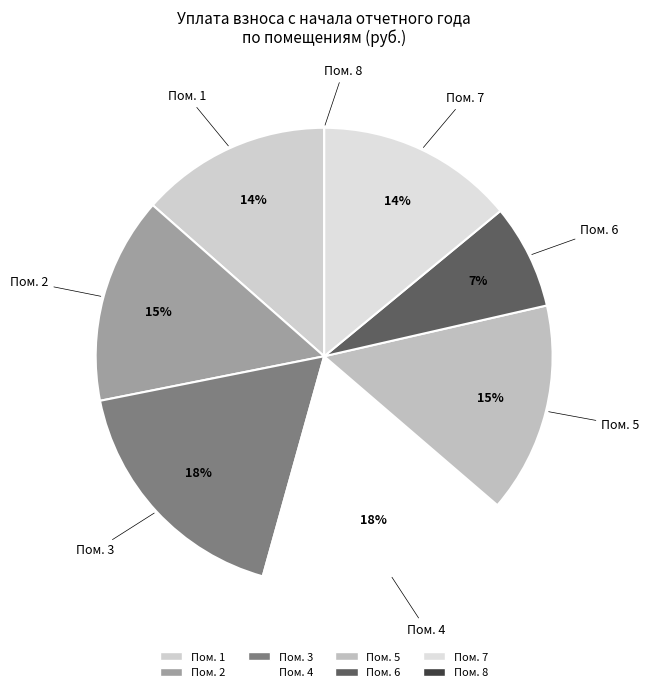

Does any single category account for the majority?

No